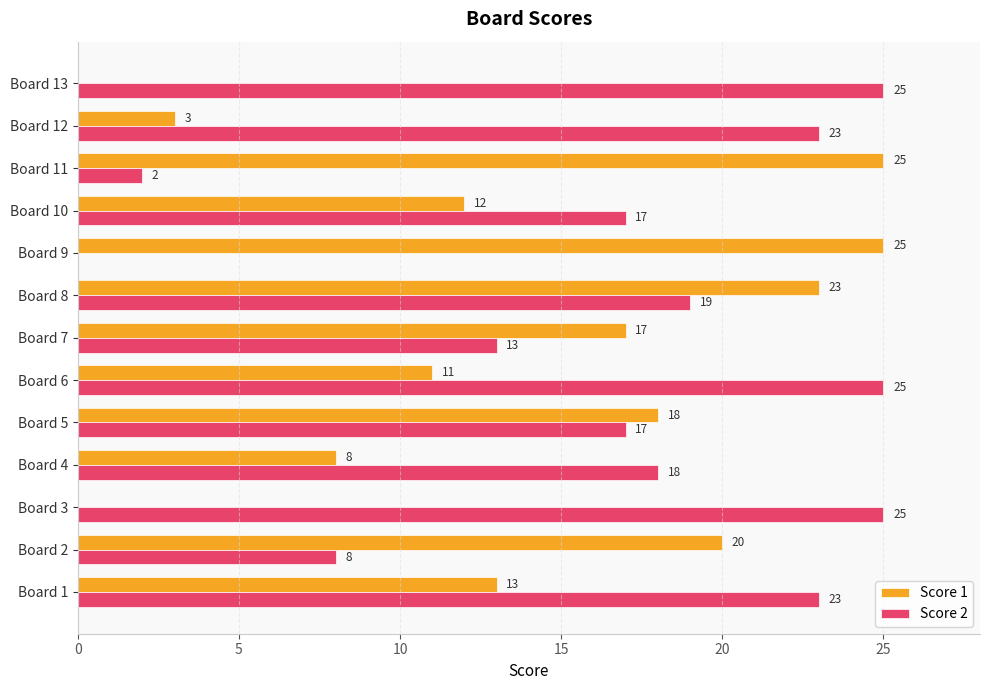

Which series has the largest total across all categories?

Score 2